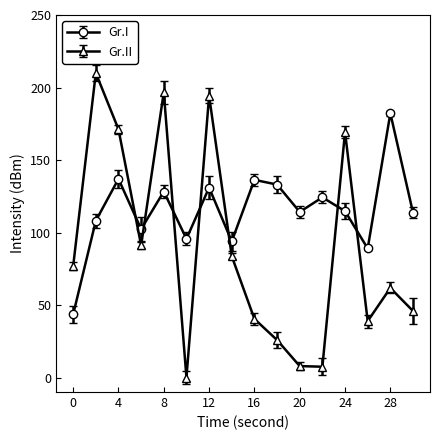

In Gr.II, how many points are higher than both neighbors (excluding endpoints)?

5